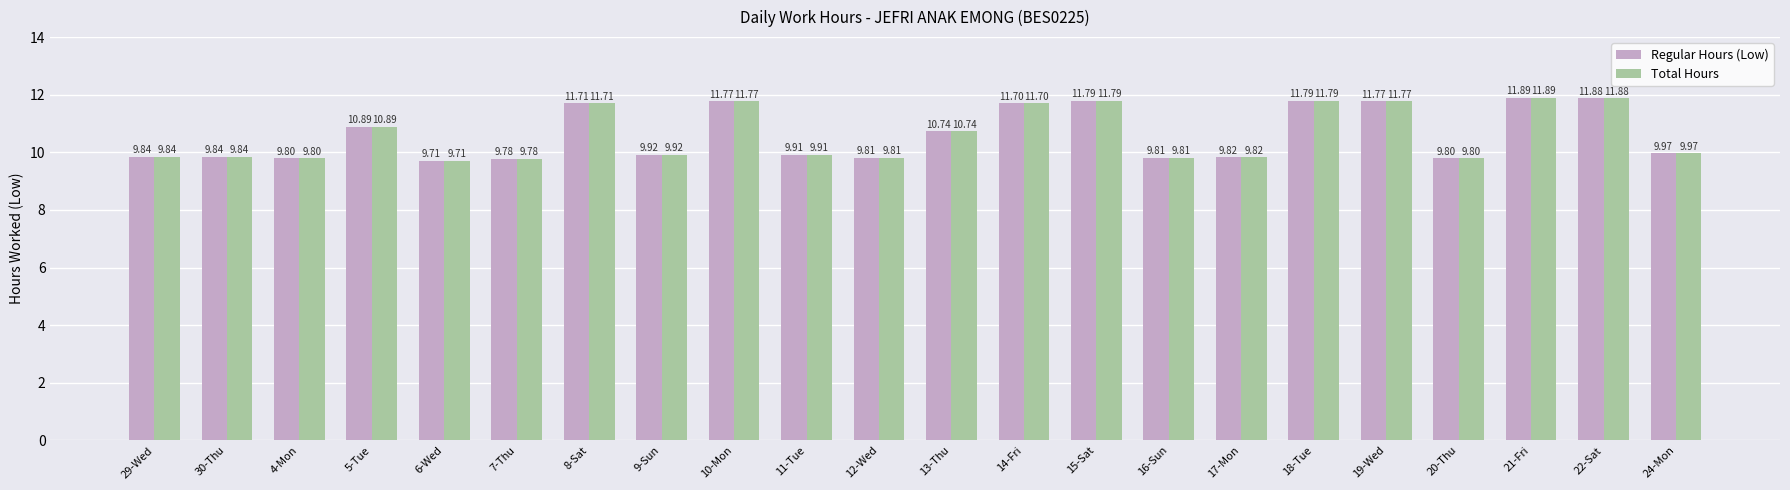

The value of Regular Hours (Low) at 18-Tue is 11.8. True or false?

True